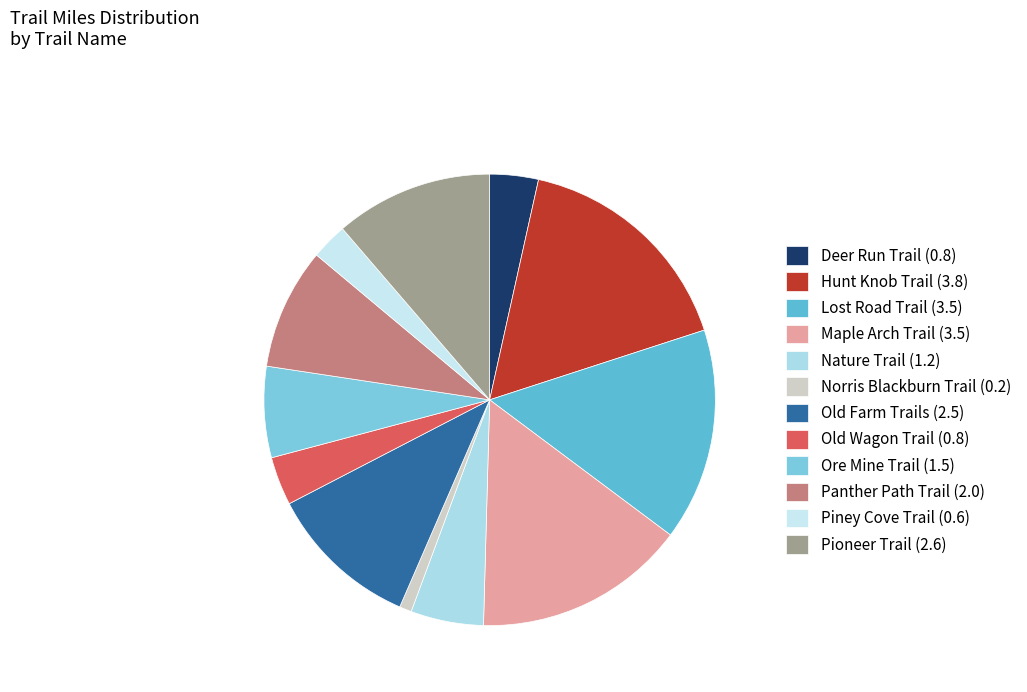

Is there a majority slice in this chart?

No